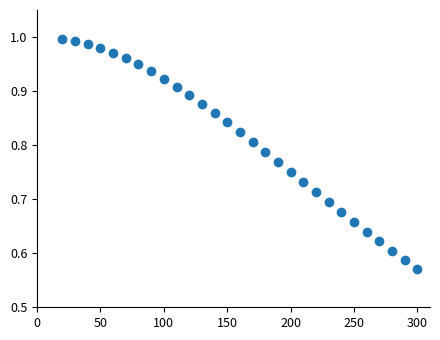

What is the range of X values (max minus min)?

280.0